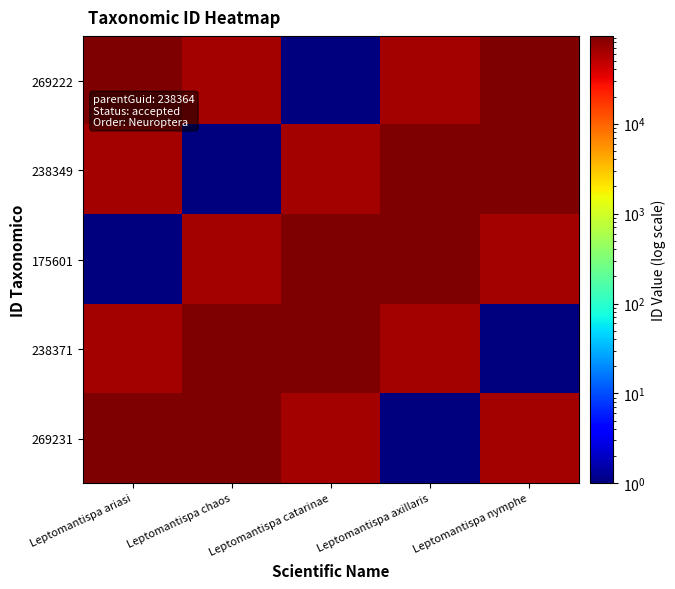

What is the spread (max minus min) of values at Leptomantispa axillaris?

93630